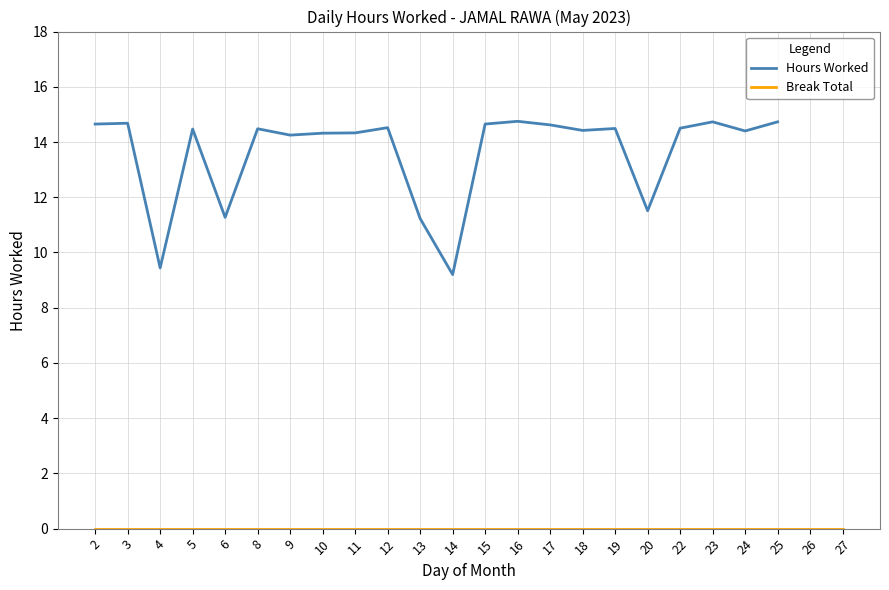

What is the total value across all series at 20?

11.5